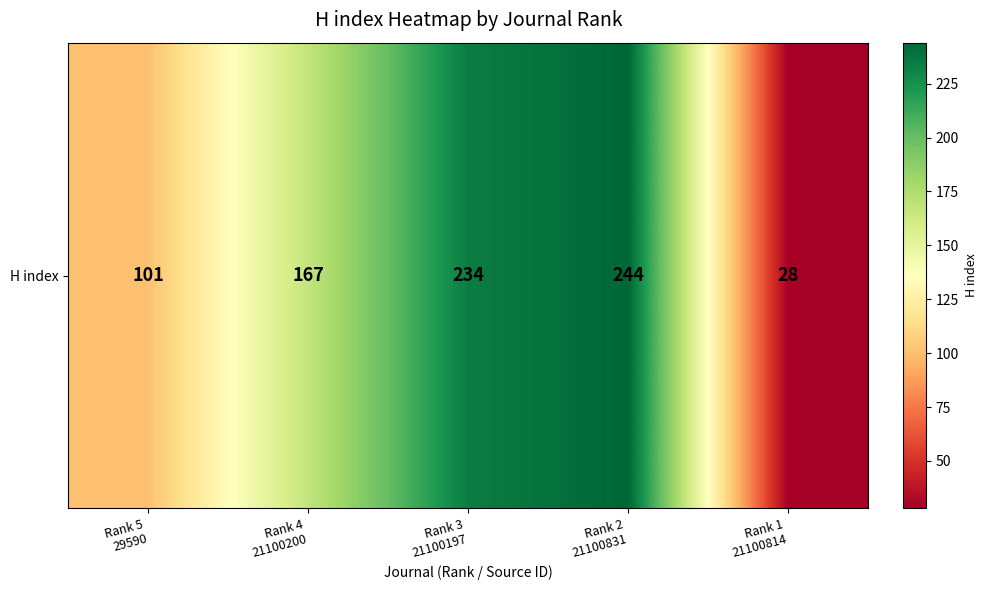

At which label is the value closest to 136?

Rank 4
21100200